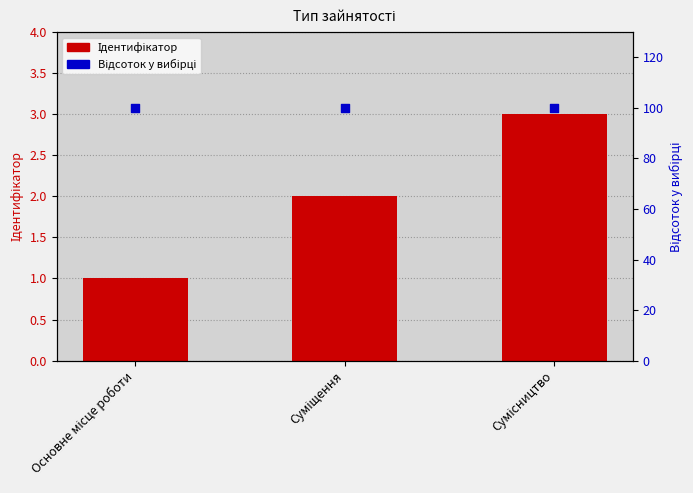

Which series reaches the maximum Y coordinate?

Відсоток у вибірці